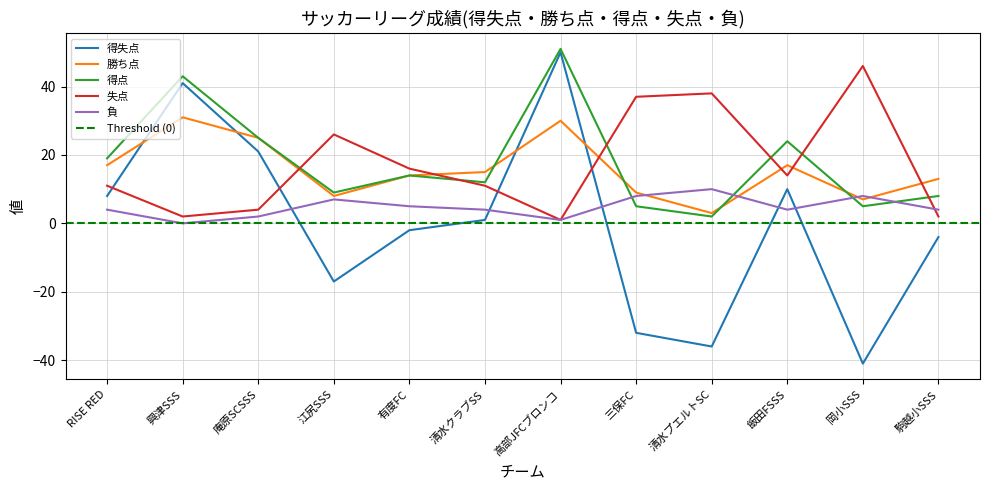

Does the chart display data point markers on the line(s)?

No